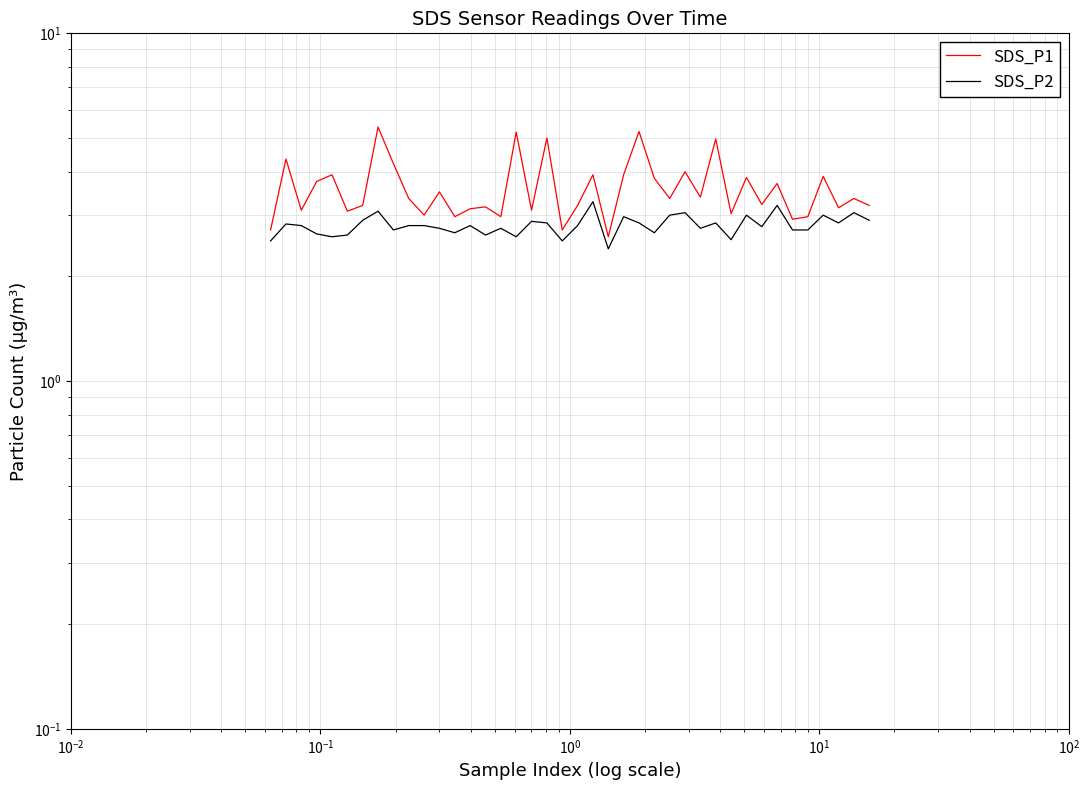

Reading left to right, list all the values displayed in this chart.

SDS_P1: 2.7	4.3	3.1	3.8	3.9	3.1	3.2	5.4	4.2	3.4	3.0	3.5	3.0	3.1	3.2	3.0	5.2	3.1	5.0	2.7	3.2	3.9	2.6	3.9	5.2	3.8	3.4	4.0	3.4	5.0	3.0	3.9	3.2	3.7	2.9	3.0	3.9	3.1	3.4	3.2
SDS_P2: 2.5	2.8	2.8	2.6	2.6	2.6	2.9	3.1	2.7	2.8	2.8	2.8	2.7	2.8	2.6	2.8	2.6	2.9	2.9	2.5	2.8	3.3	2.4	3.0	2.9	2.7	3.0	3.0	2.8	2.9	2.5	3.0	2.8	3.2	2.7	2.7	3.0	2.9	3.0	2.9